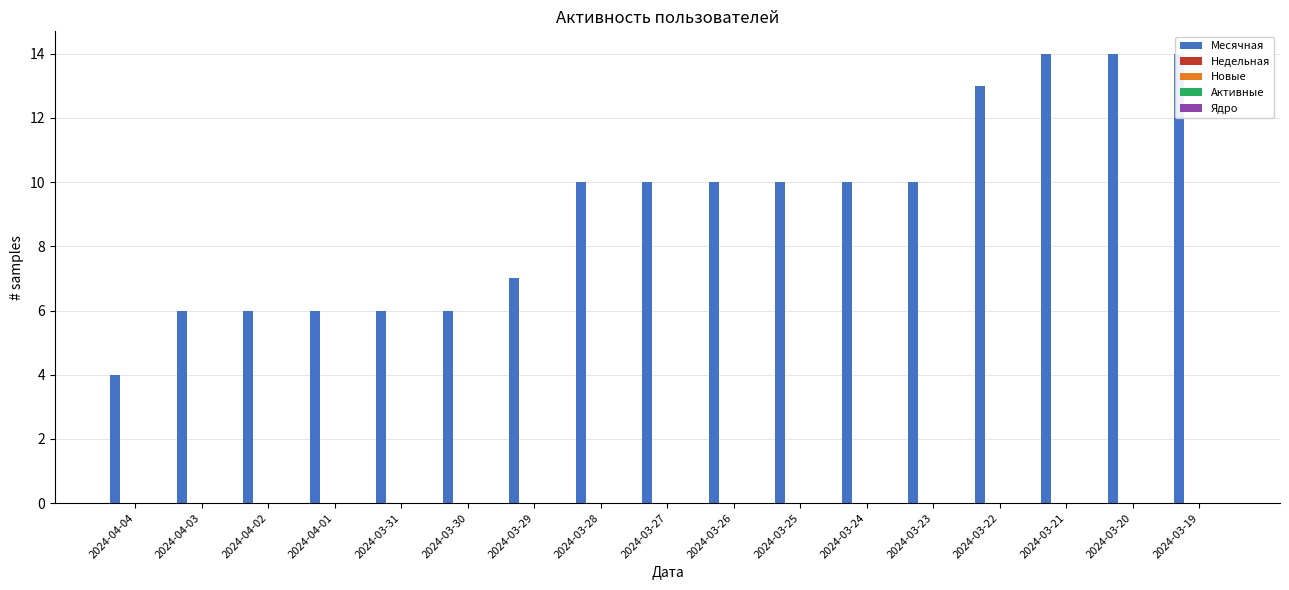

At which category is the sum across all series the highest?

2024-03-21